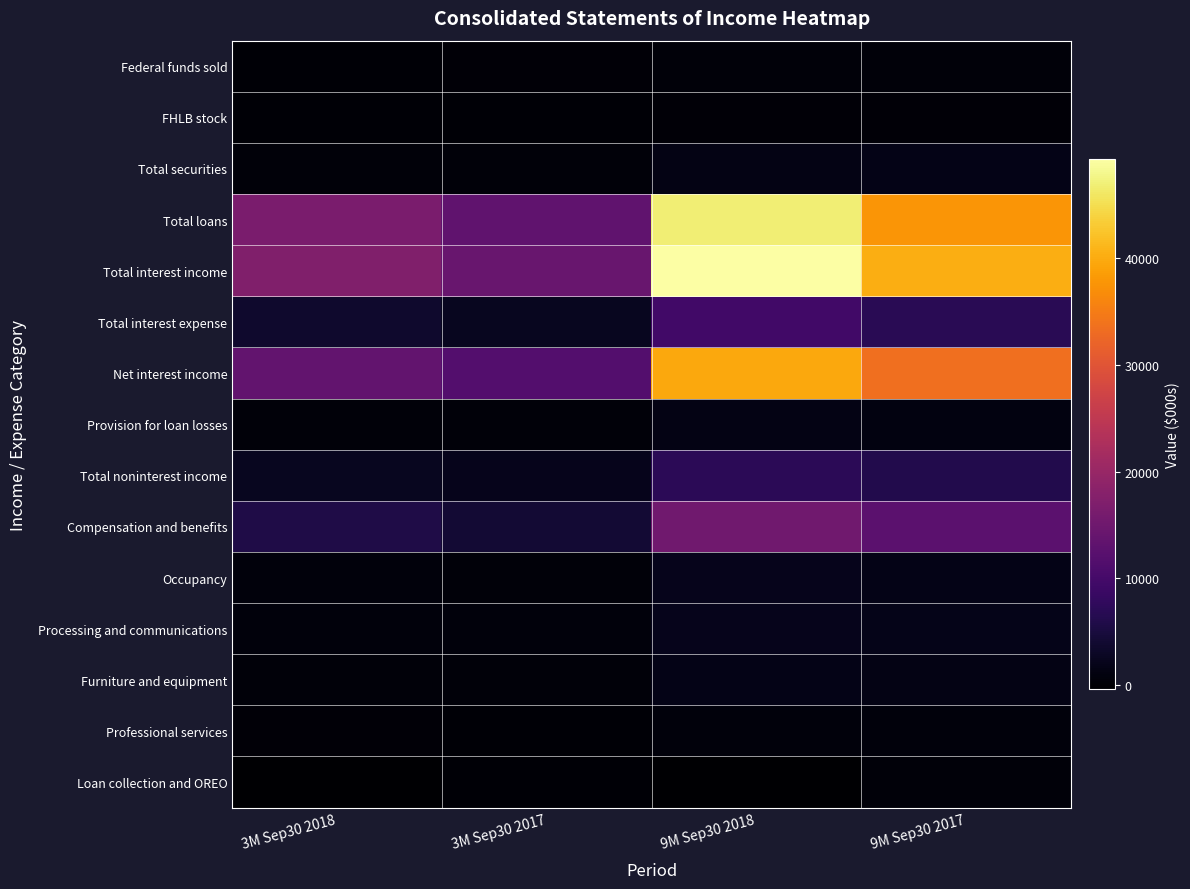

What is the difference between the highest and lowest values at 3M Sep30 2017?

14110